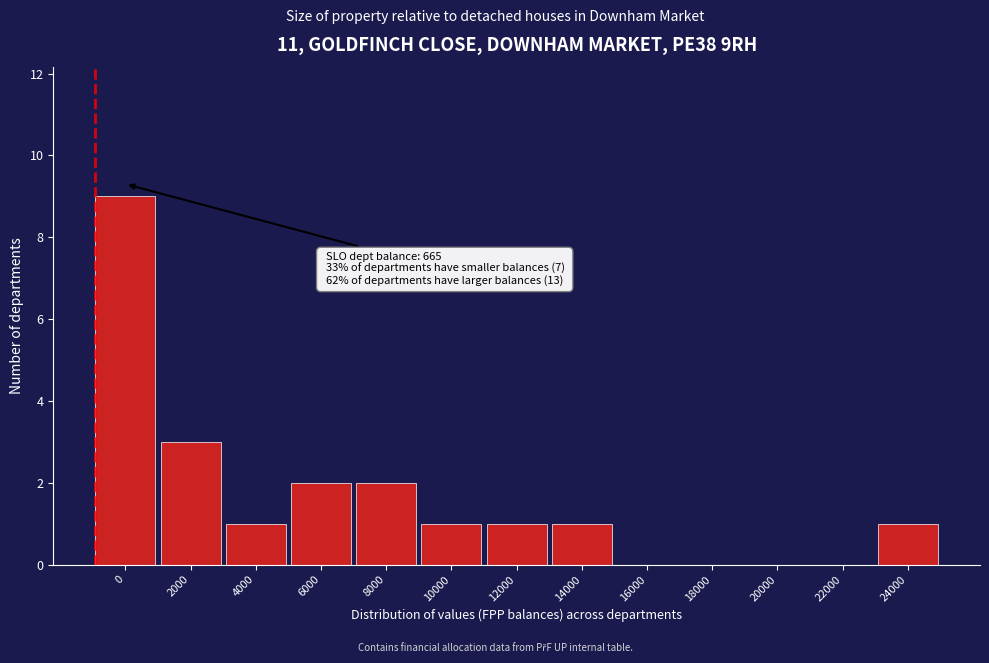

Reading left to right, transcribe all the data shown in this chart.

0=9	2000=3	4000=1	6000=2	8000=2	10000=1	12000=1	14000=1	16000=0	18000=0	20000=0	22000=0	24000=1